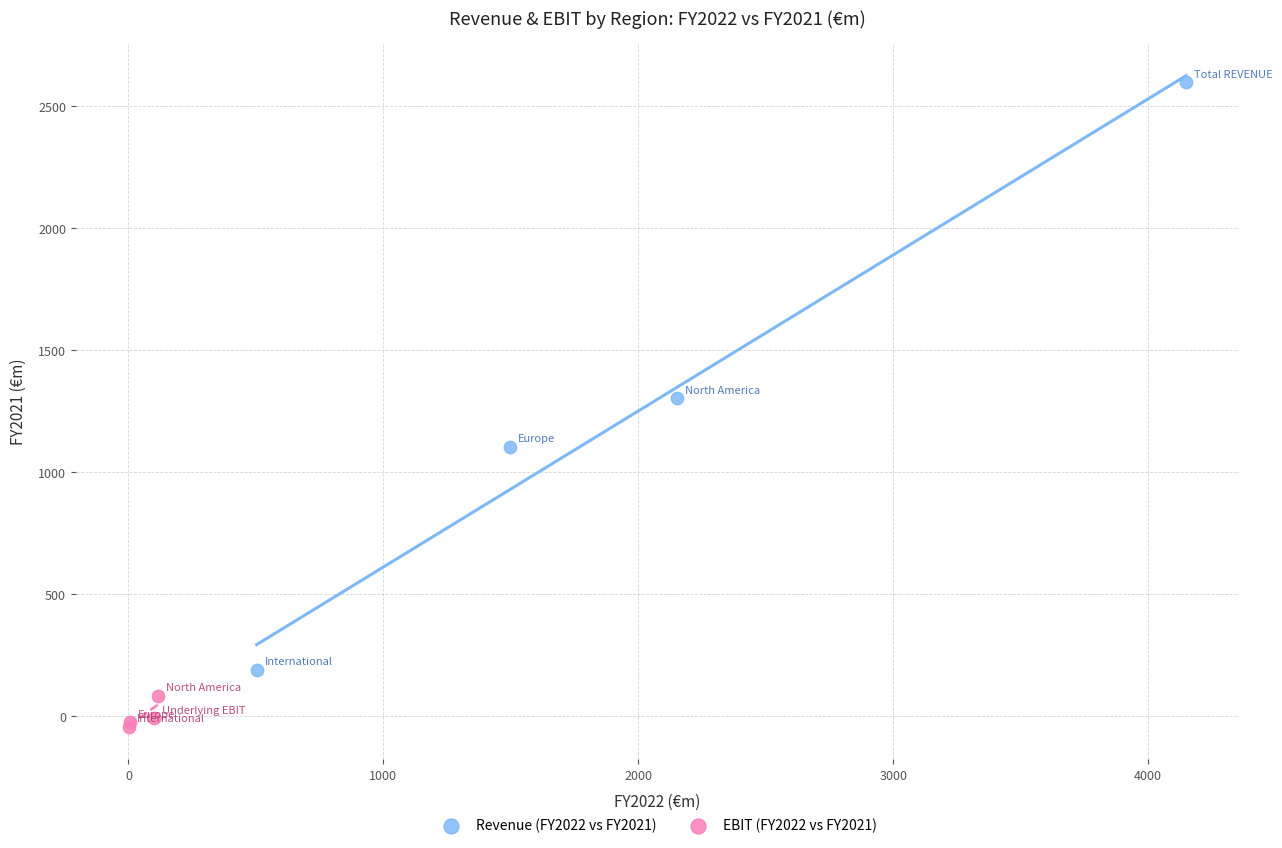

Which series has the largest Y range (max minus min)?

Revenue (FY2022 vs FY2021)